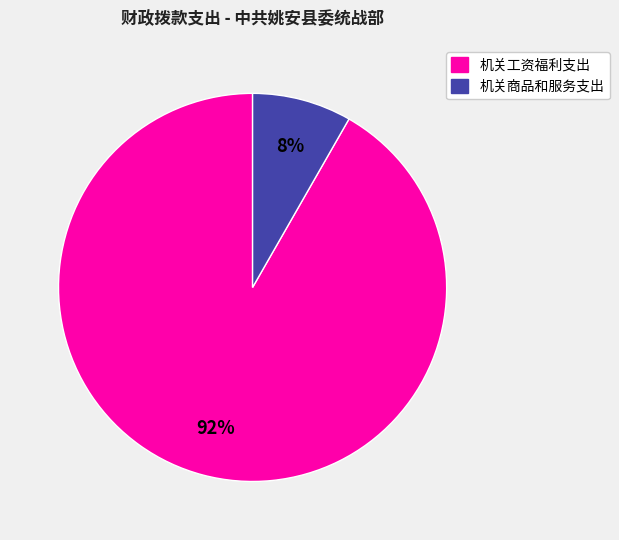

Does any single category account for the majority?

Yes